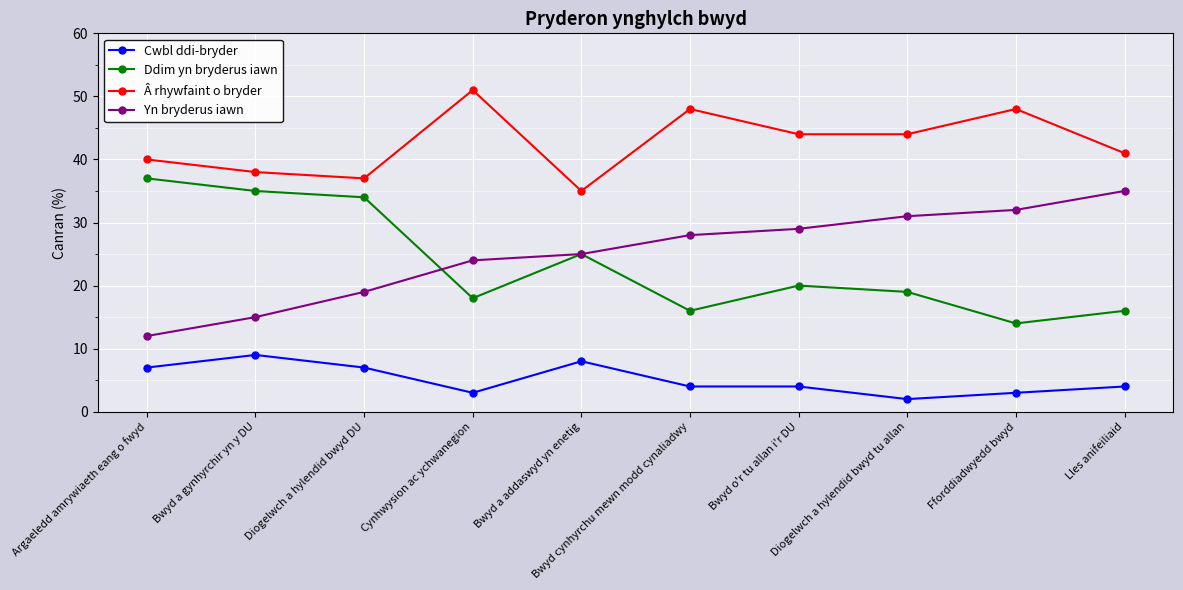

What is the lowest value of the Ddim yn bryderus iawn series?

14